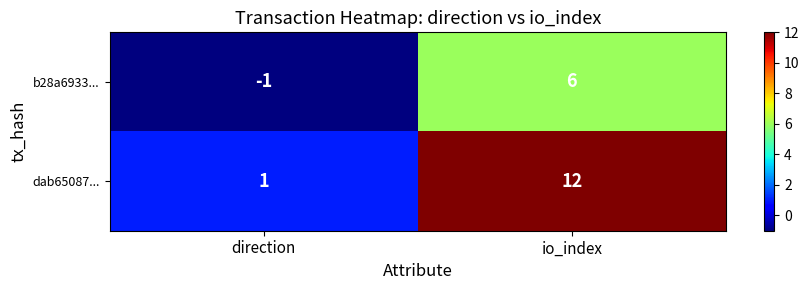

The dab65087... series shows 0 at direction. True or false?

False